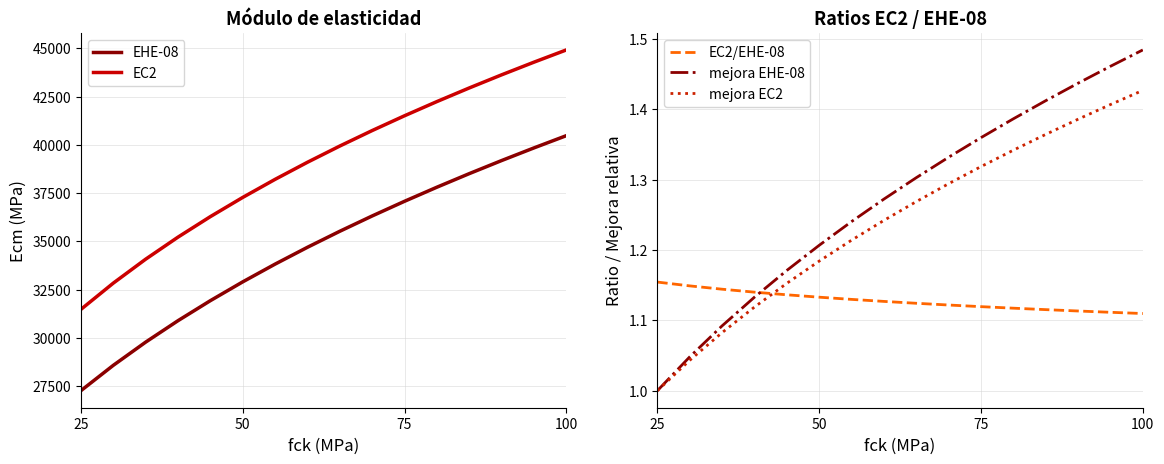

True or false: EHE-08 and EC2 cross at least once.

False